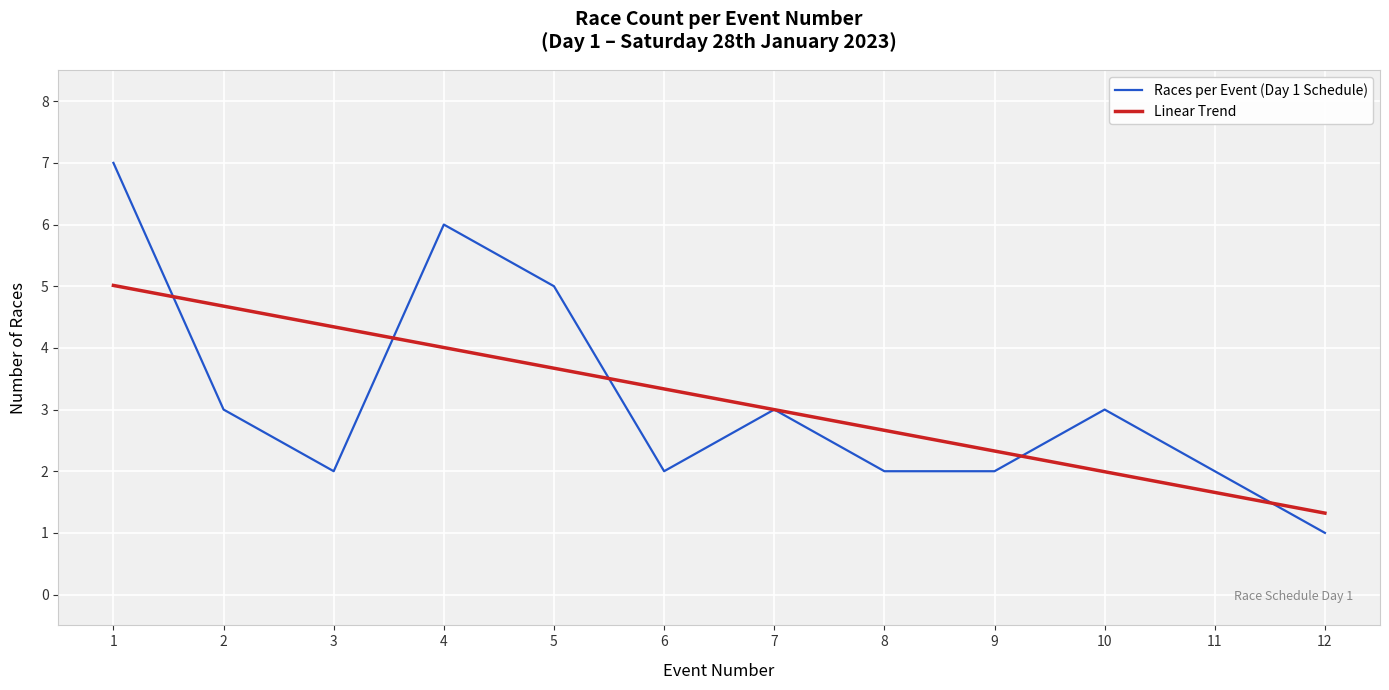

At which category does the chart reach its minimum across all series?

12